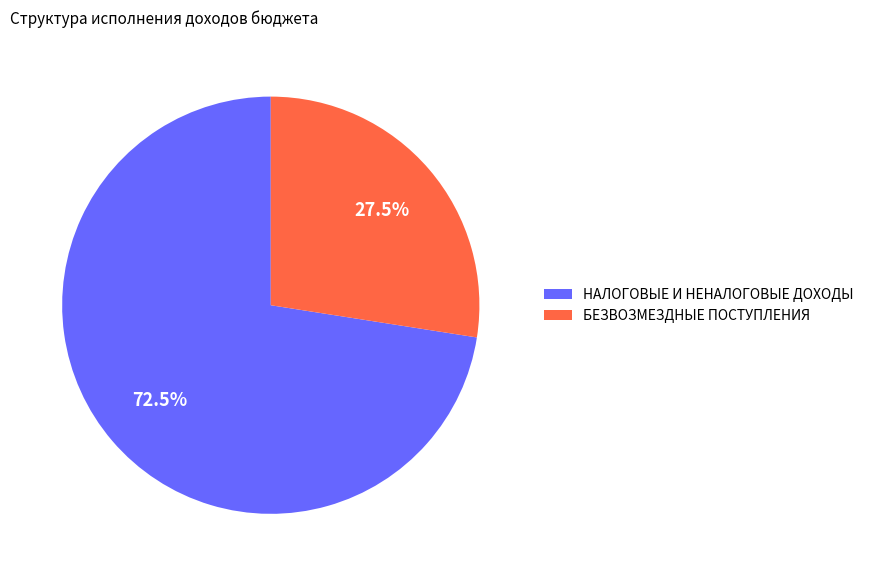

True or false: БЕЗВОЗМЕЗДНЫЕ ПОСТУПЛЕНИЯ accounts for 20% of the total.

False